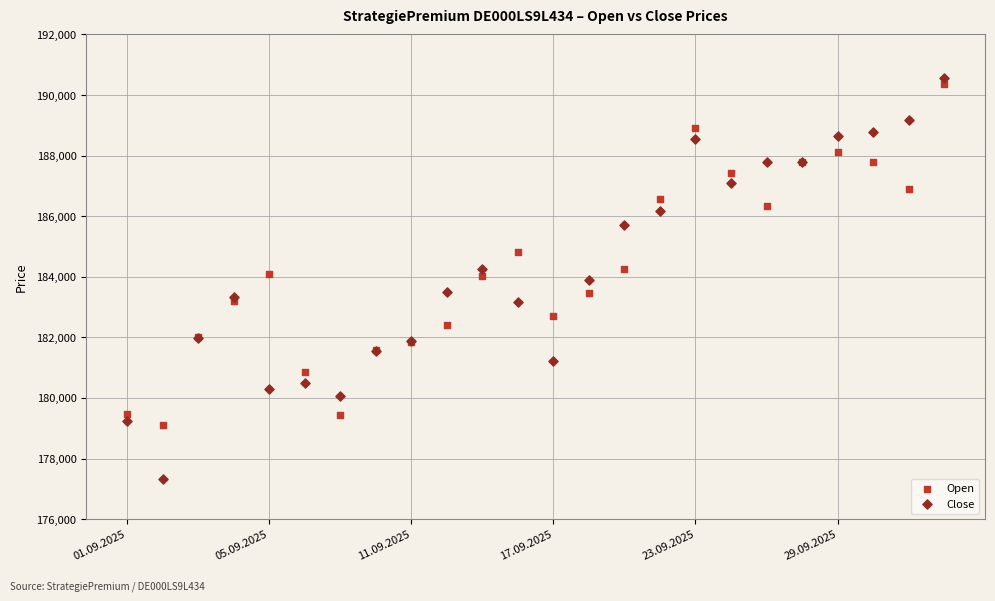

Which series contains the lowest Y value?

Close